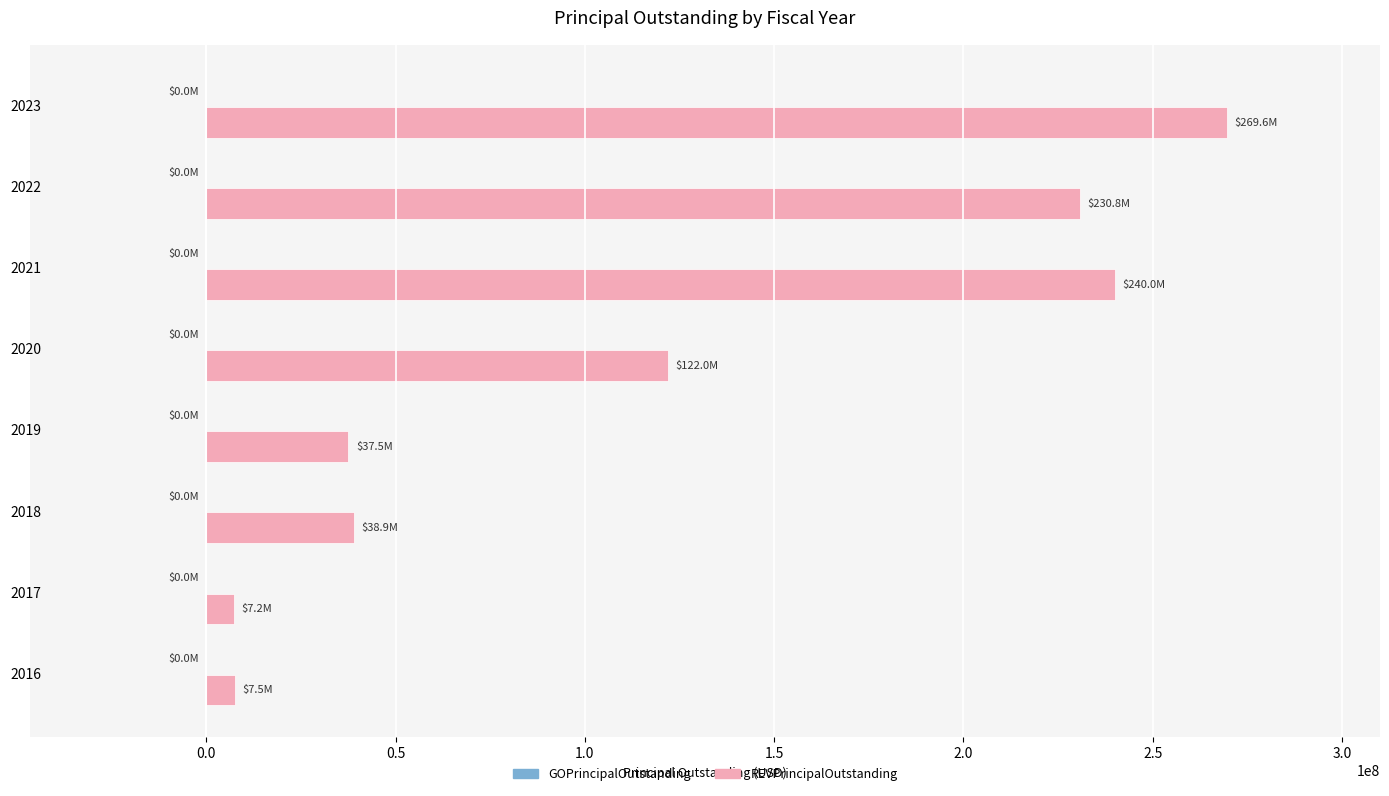

Is it true that the value at 2019 is 8993042?

False